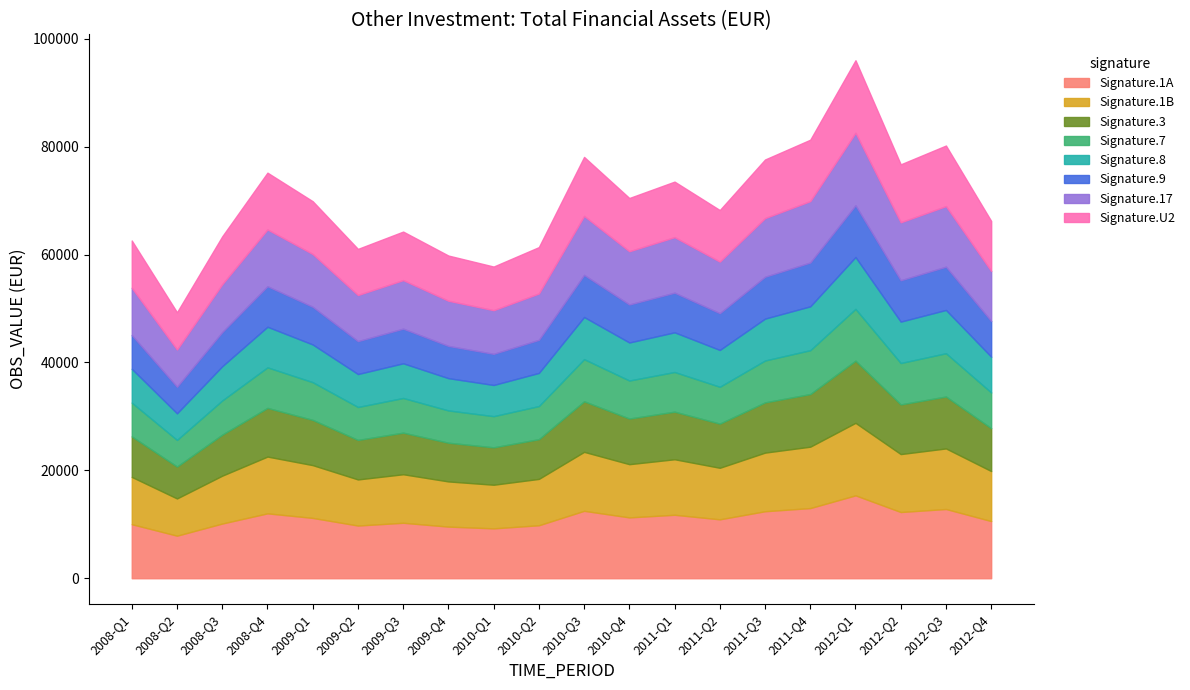

Rank the categories by value from highest to lowest.

2012-Q1, 2011-Q4, 2012-Q3, 2010-Q3, 2011-Q3, 2012-Q2, 2008-Q4, 2011-Q1, 2010-Q4, 2009-Q1, 2011-Q2, 2012-Q4, 2009-Q3, 2008-Q3, 2008-Q1, 2010-Q2, 2009-Q2, 2009-Q4, 2010-Q1, 2008-Q2